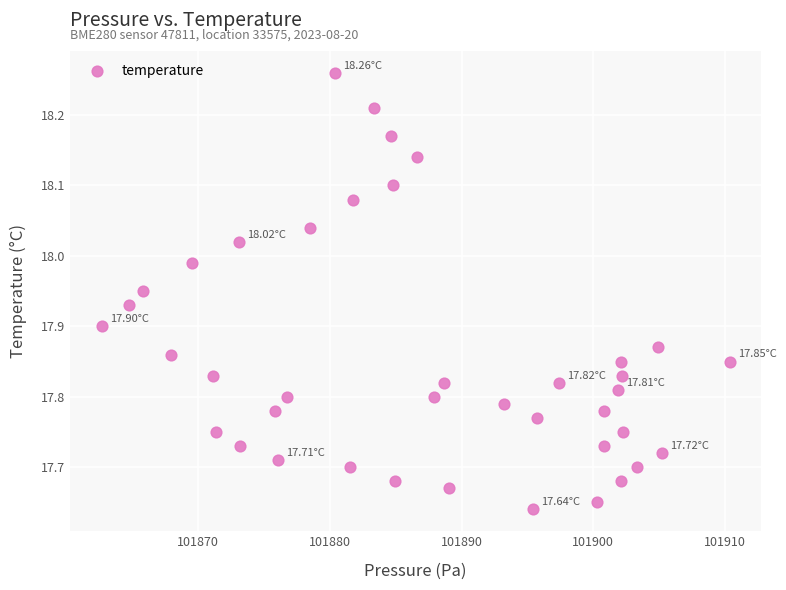

What is the range of Y values (max minus min)?

0.6